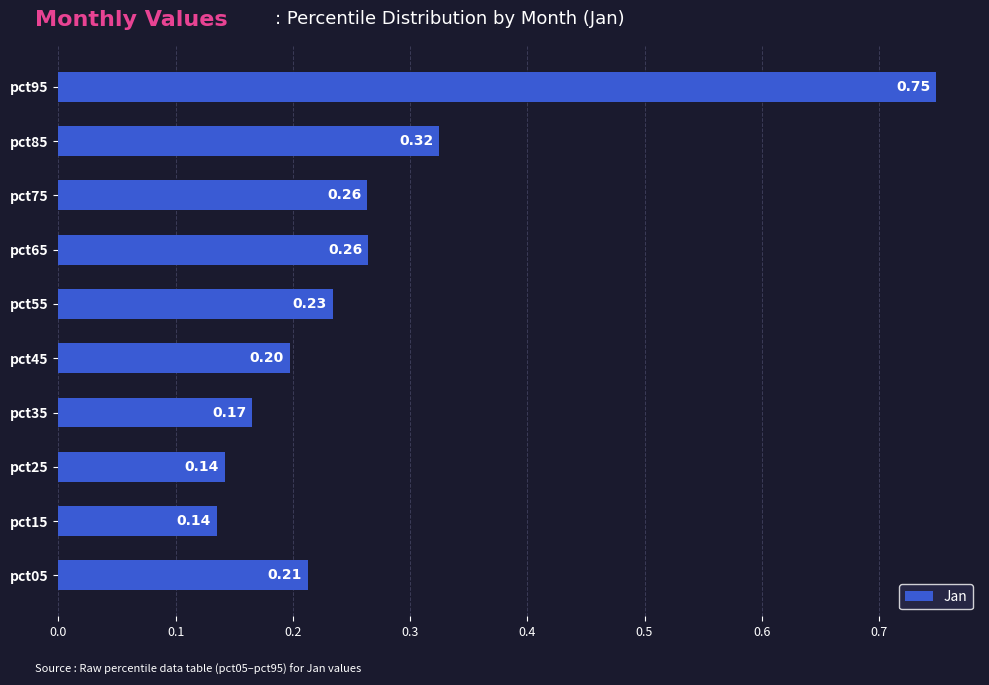

Between pct85 and pct45, which is larger?

pct85